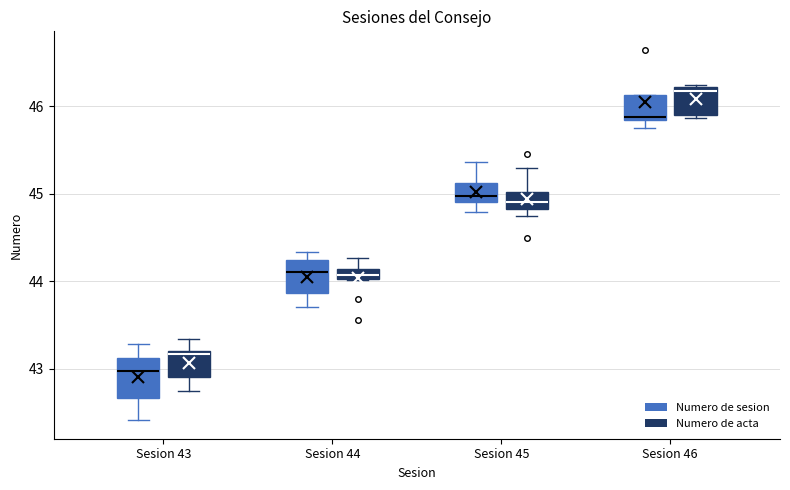

Which box has the highest median line?

Sesion 46 (Numero de acta)